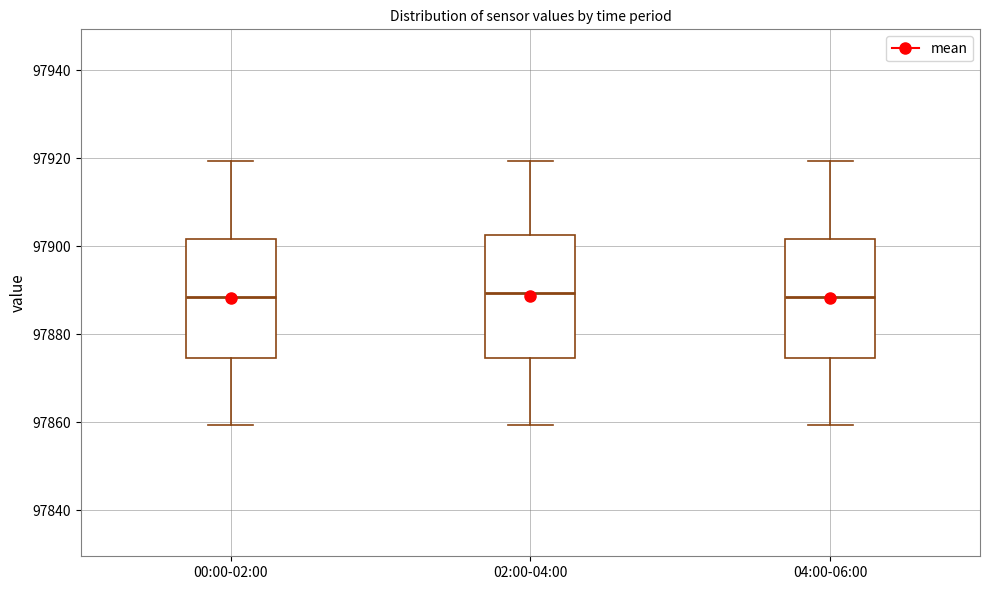

Reading left to right, read every box against the y-axis: the position of its median line, the range the box covers, and the ends of its whiskers. The values are not printed on the chart, so give them approximately, as read against the axis.

00:00-02:00: median 97888, box 97874 to 97902, whiskers 97860 to 97920
02:00-04:00: median 97890, box 97874 to 97902, whiskers 97860 to 97920
04:00-06:00: median 97888, box 97874 to 97902, whiskers 97860 to 97920